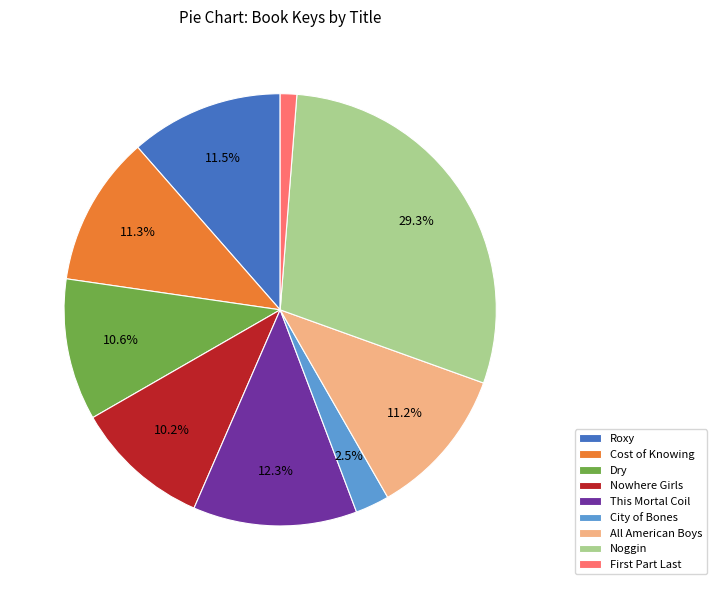

To the nearest percent, what is the difference between the largest and smallest slice percentages?

28%